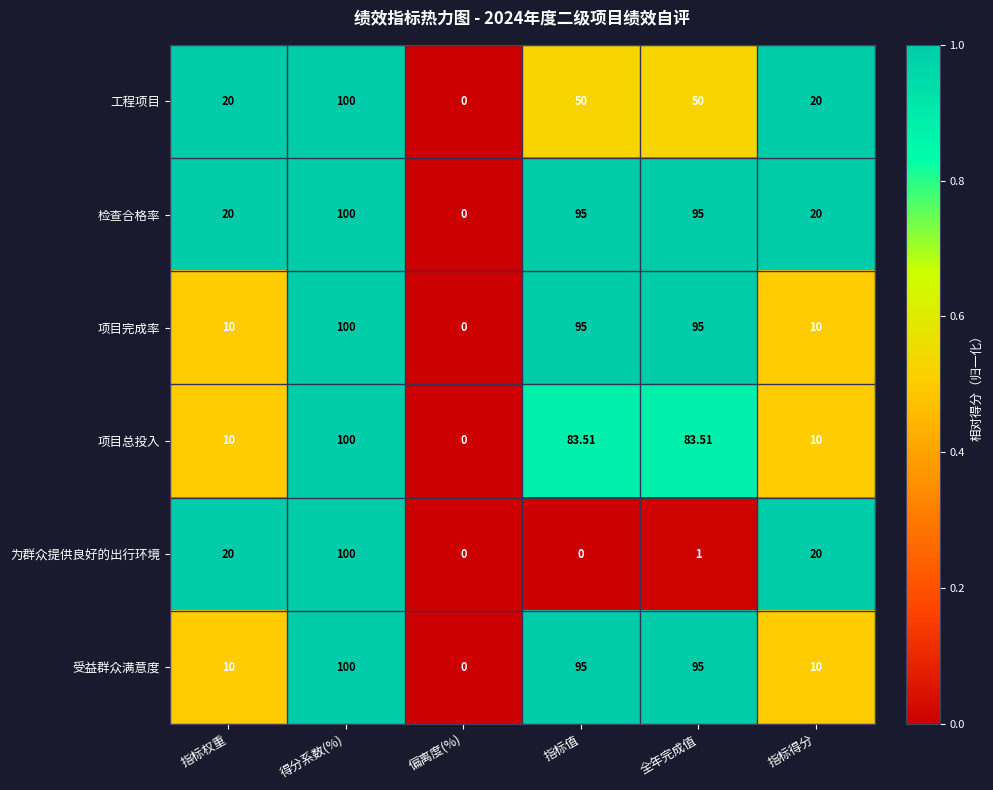

Which category has the lowest value in the 项目总投入 series?

偏离度(%)